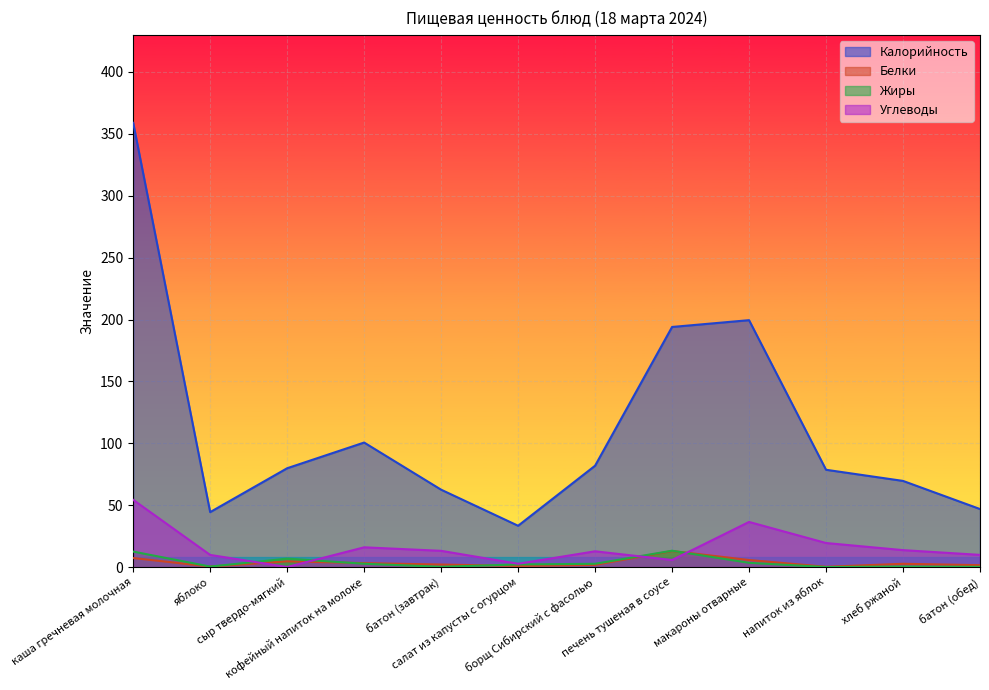

Is the value of Калорийность at батон (завтрак) greater than the value of Белки at напиток из яблок?

Yes